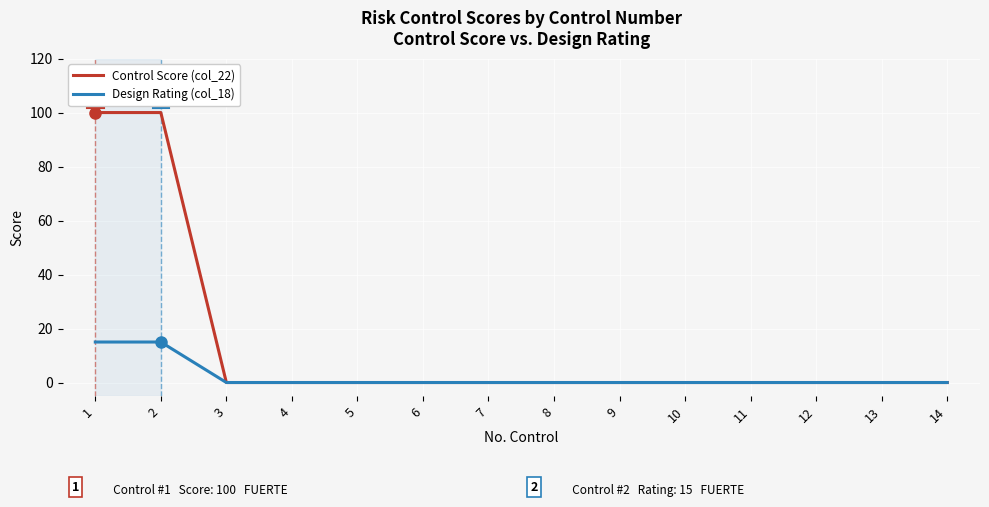

Rank the series by their maximum value, from highest to lowest.

Control Score (col_22), Design Rating (col_18)